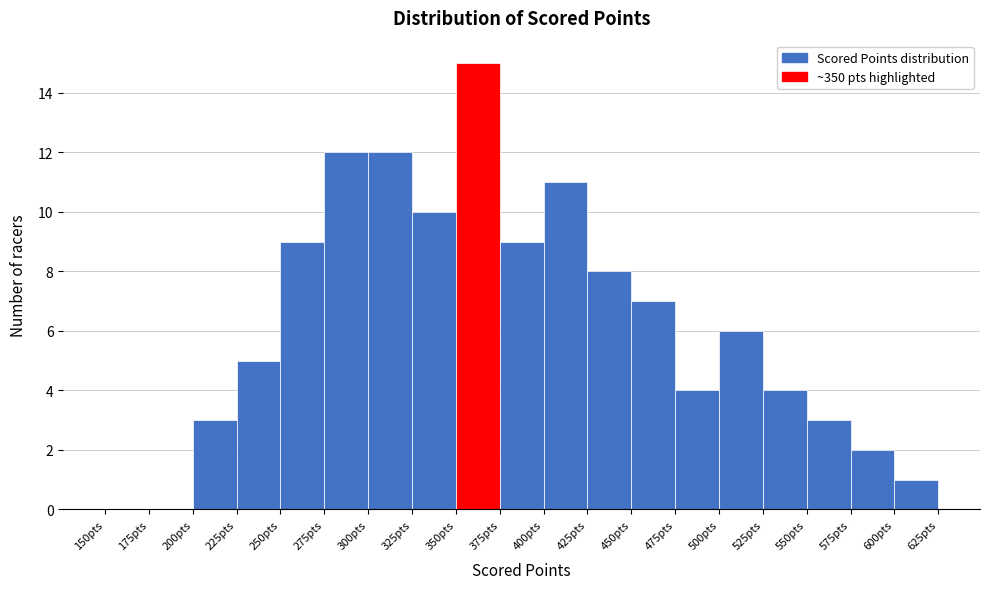

Reading left to right, list every bar in this chart as the range it spans on the x-axis followed by its height. The values are not printed on the chart, so give them approximately, as read against the axis.

150 to 175: 0
175 to 200: 0
200 to 225: 3
225 to 250: 5
250 to 275: 9
275 to 300: 12
300 to 325: 12
325 to 350: 10
350 to 375: 15
375 to 400: 9
400 to 425: 11
425 to 450: 8
450 to 475: 7
475 to 500: 4
500 to 525: 6
525 to 550: 4
550 to 575: 3
575 to 600: 2
600 to 625: 1